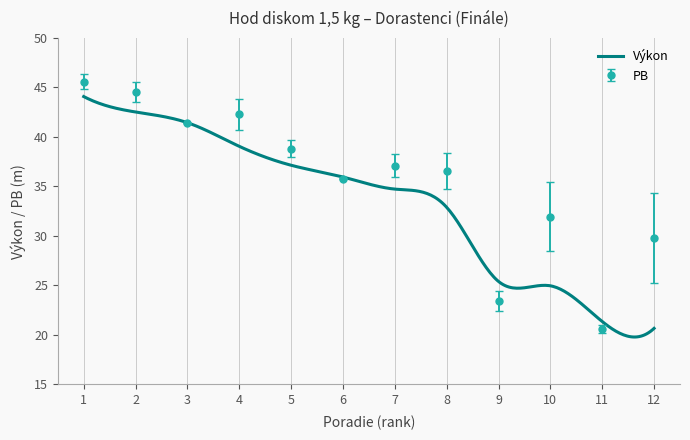

What is the value of the PB point at the 1st from the left?

45.6